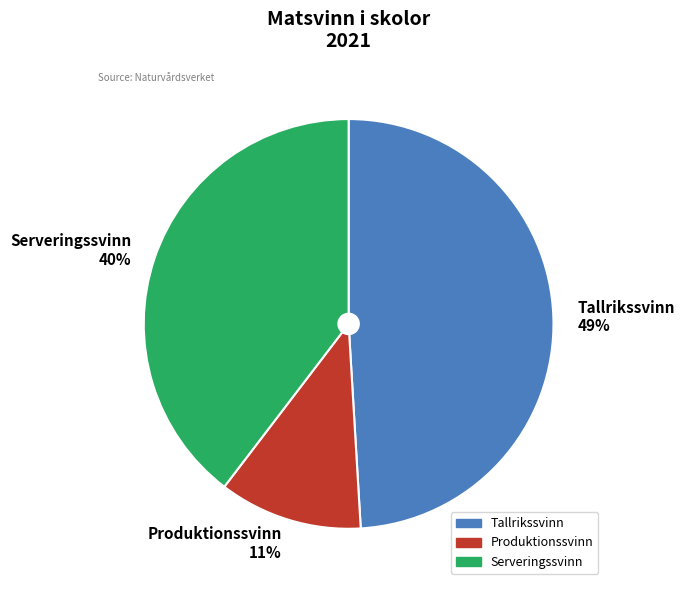

True or false: Serveringssvinn accounts for 40% of the total.

True